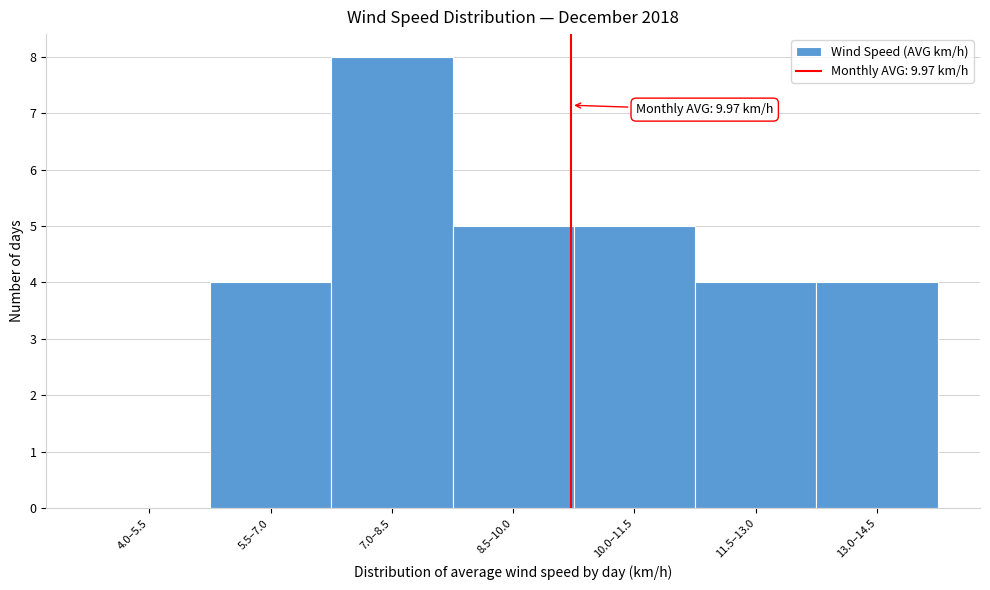

Reading right to left, transcribe all the data shown in this chart.

13.0–14.5=4	11.5–13.0=4	10.0–11.5=5	8.5–10.0=5	7.0–8.5=8	5.5–7.0=4	4.0–5.5=0